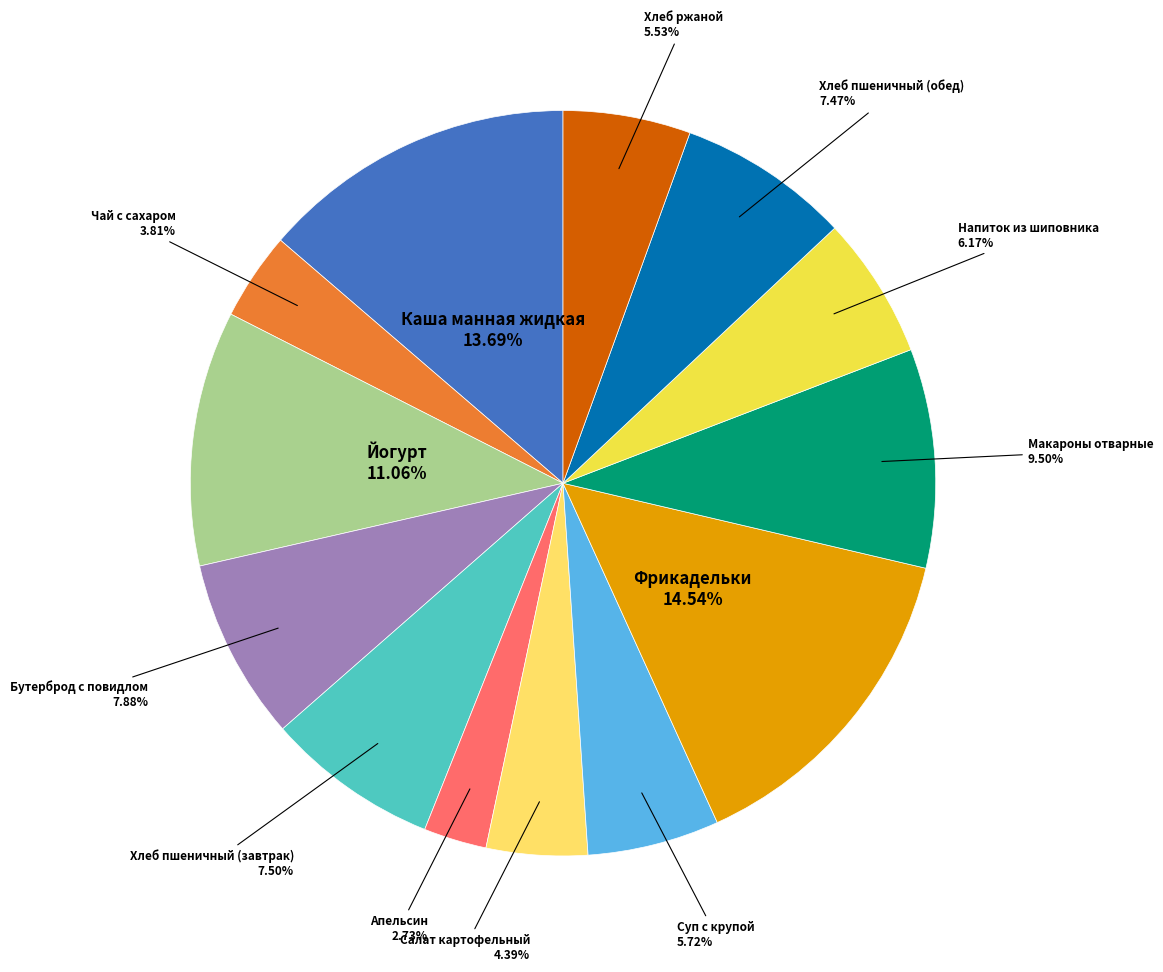

Rank the categories by value from lowest to highest.

Апельсин, Чай с сахаром, Салат картофельный, Хлеб ржаной, Суп с крупой, Напиток из шиповника, Хлеб пшеничный (обед), Хлеб пшеничный (завтрак), Бутерброд с повидлом, Макароны отварные, Йогурт, Каша манная жидкая, Фрикадельки